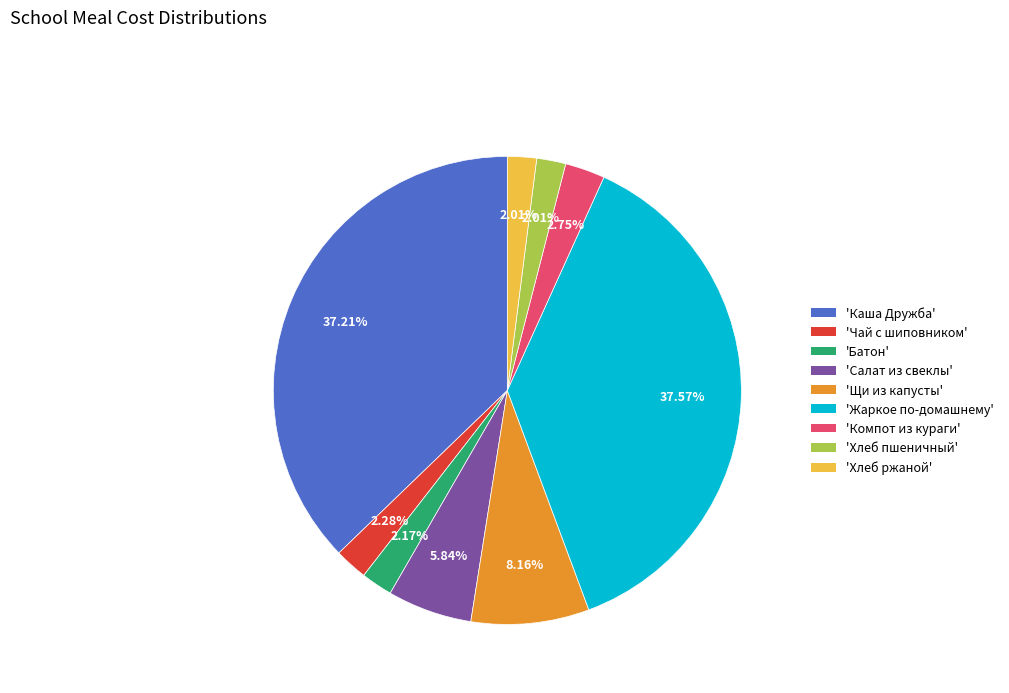

Is there any slice that represents more than half of the pie?

No